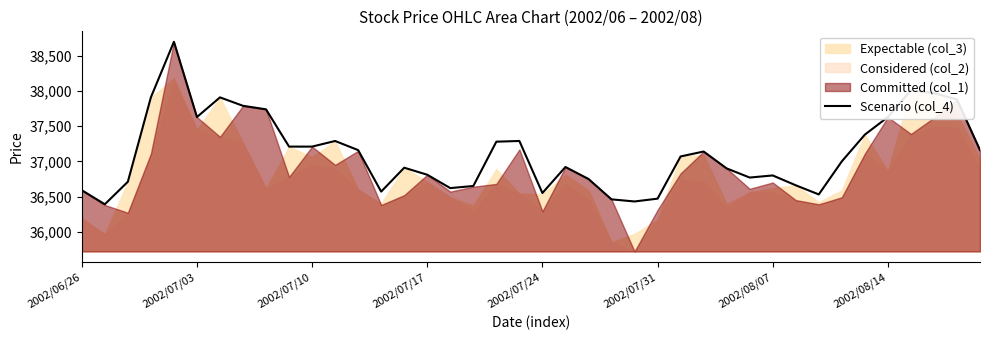

What is the sum of all values?

1484850